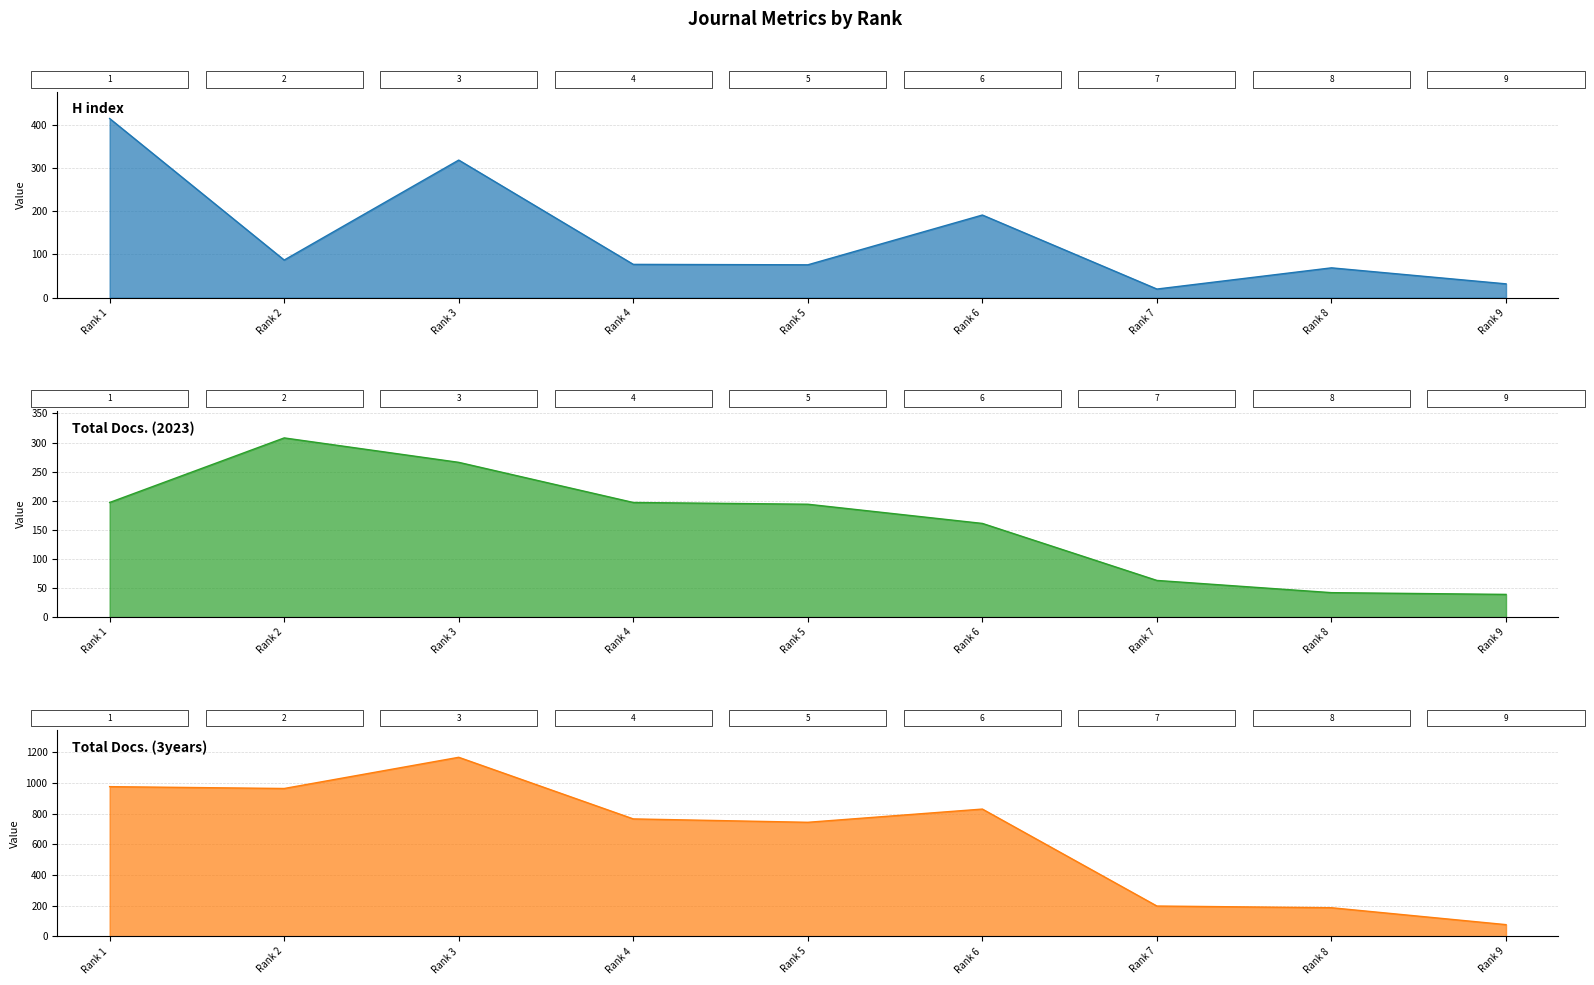

What is the difference between the highest and lowest values at Rank 9?

45